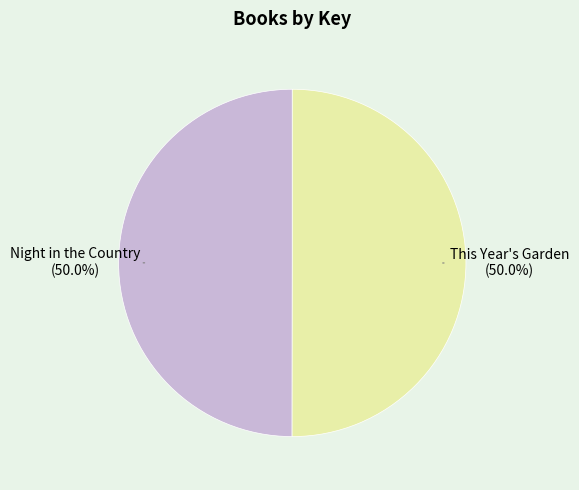

How many segments does this pie chart have?

2